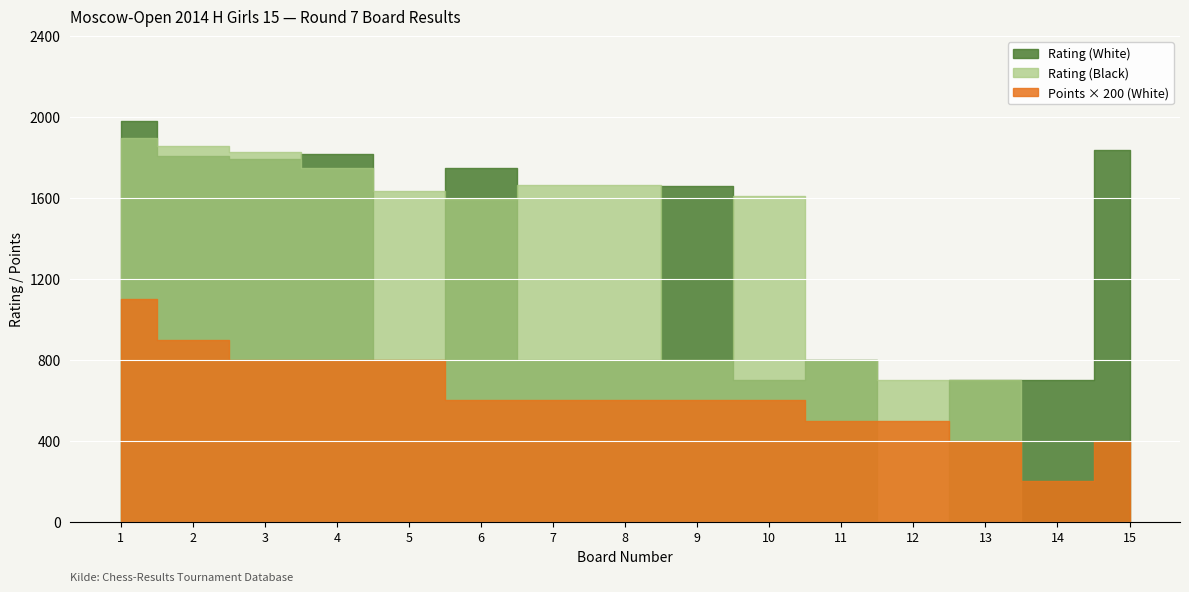

How many distinct data groups are displayed?

3